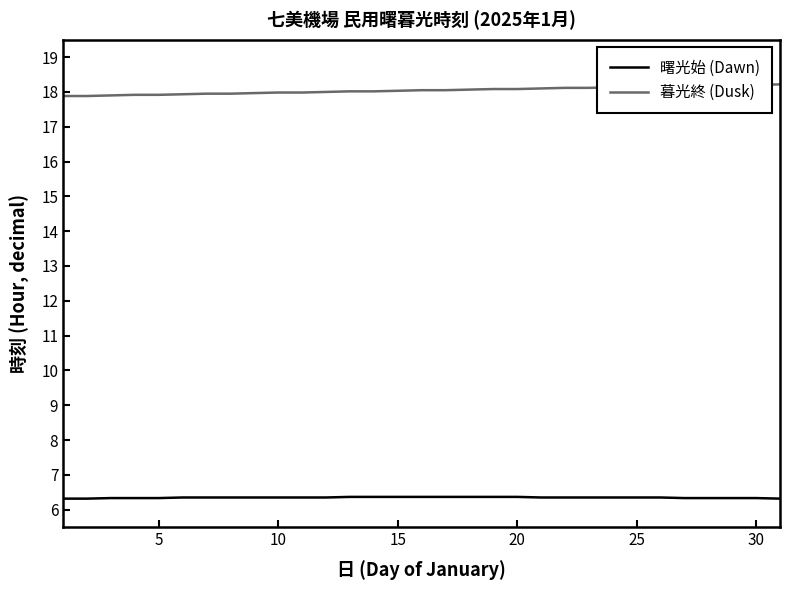

How many lines are shown in the chart?

2